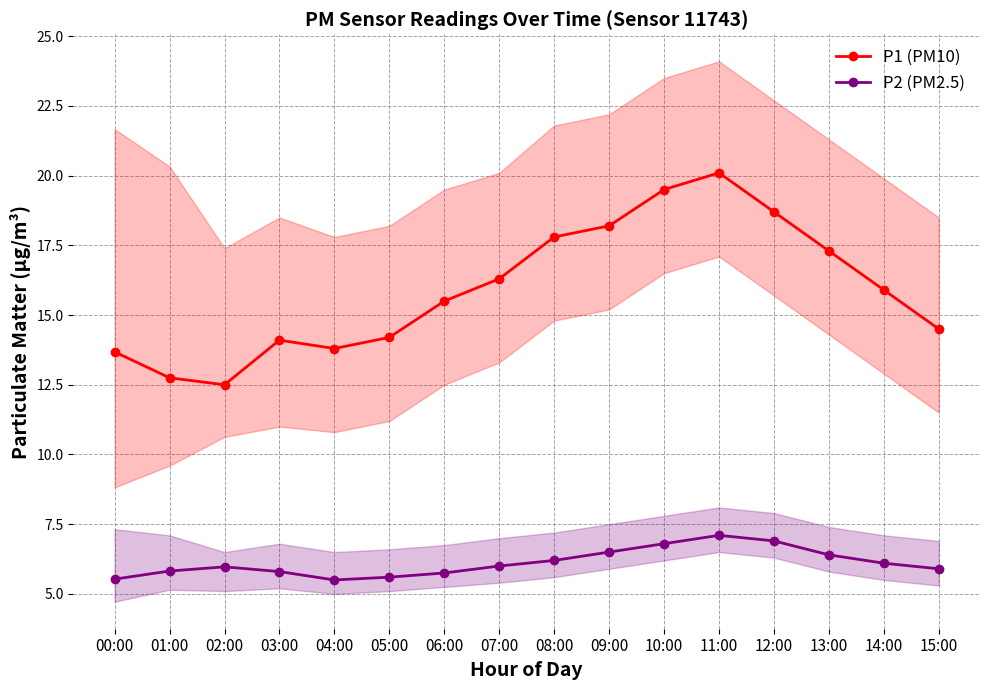

True or false: P2 (PM2.5) has more than 1 points higher than both neighbors.

True